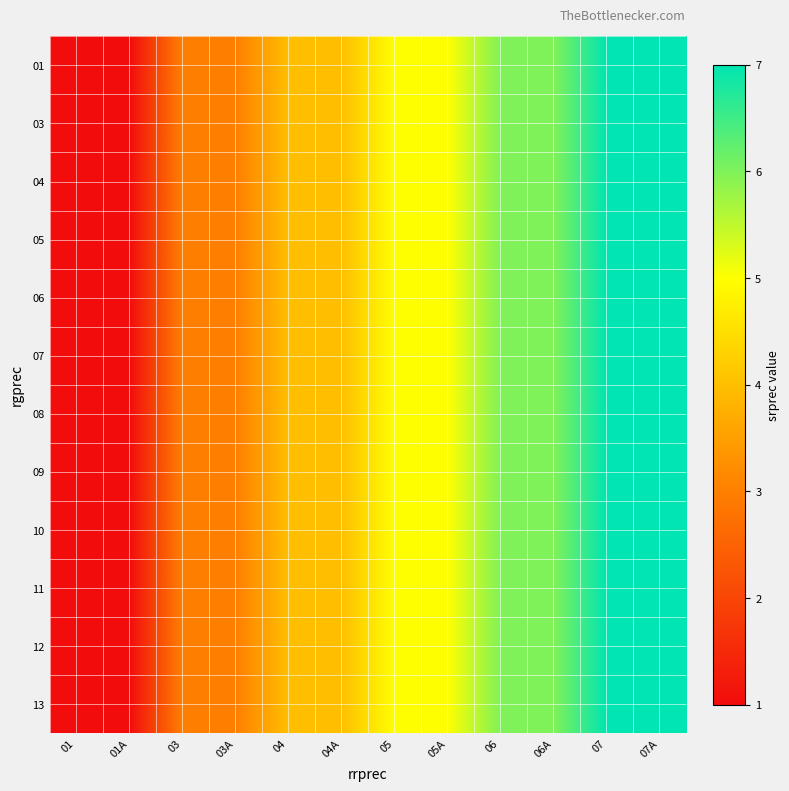

Which series has the largest total across all categories?

01